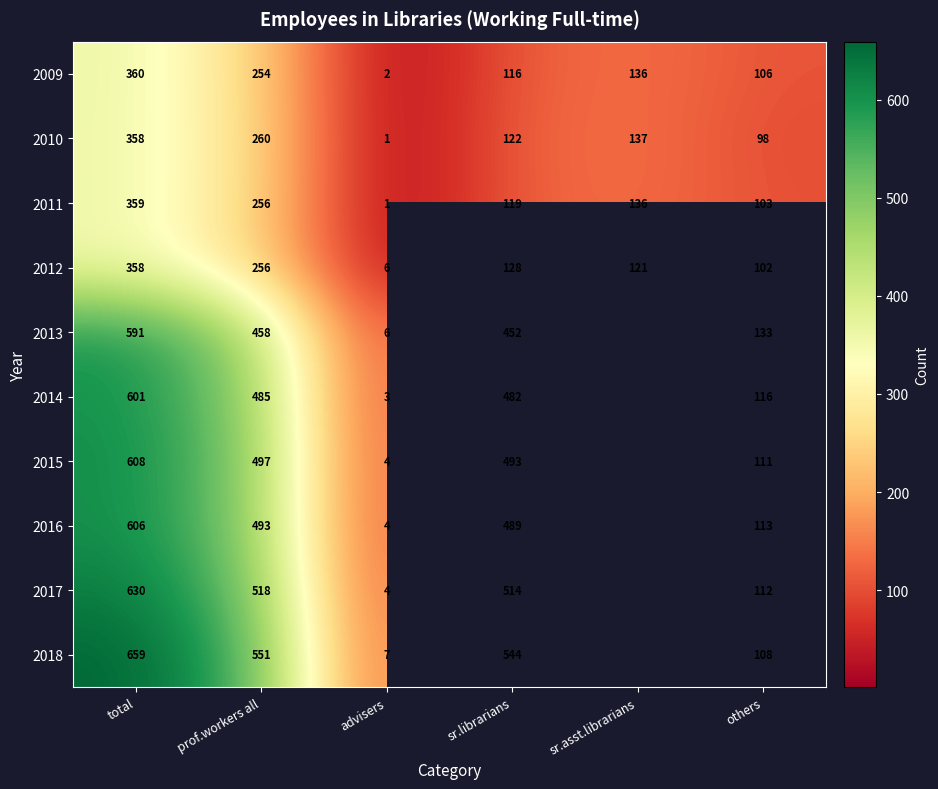

What is the average value of the 2010 series?

163